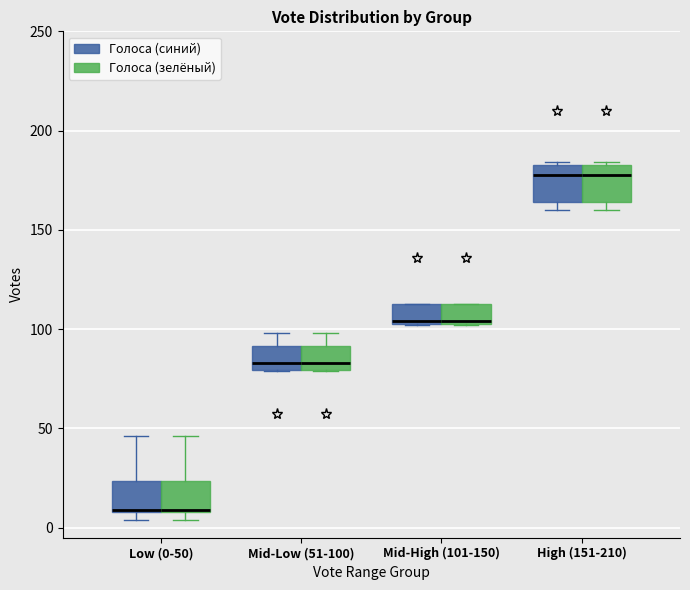

Reading left to right, read every box against the y-axis: the position of its median line, the range the box covers, and the ends of its whiskers. The values are not printed on the chart, so give them approximately, as read against the axis.

Low (0-50) (Голоса (синий)): median 10 (drawn on the box's lower edge), box 10 to 25, whiskers 5 to 45
Low (0-50) (Голоса (зелёный)): median 10 (drawn on the box's lower edge), box 10 to 25, whiskers 5 to 45
Mid-Low (51-100) (Голоса (синий)): median 85, box 80 to 90, whiskers 80 to 100
Mid-Low (51-100) (Голоса (зелёный)): median 85, box 80 to 90, whiskers 80 to 100
Mid-High (101-150) (Голоса (синий)): median 105, box 105 to 115, whiskers 100 to 115
Mid-High (101-150) (Голоса (зелёный)): median 105, box 105 to 115, whiskers 100 to 115
High (151-210) (Голоса (синий)): median 180, box 165 to 185, whiskers 160 to 185
High (151-210) (Голоса (зелёный)): median 180, box 165 to 185, whiskers 160 to 185